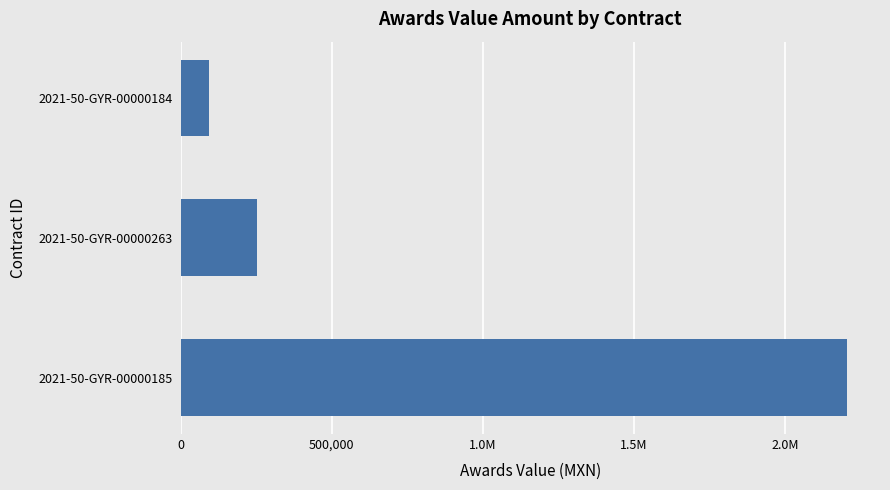

Does the chart contain any negative values?

No